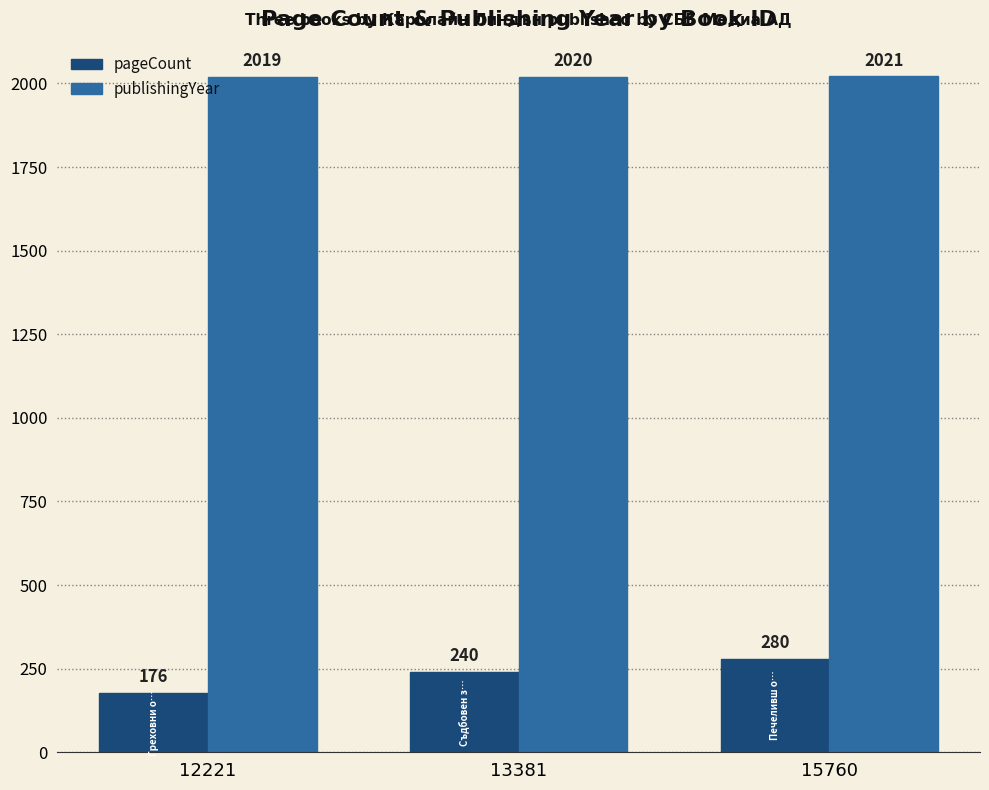

The value of publishingYear at 13381 is 750. True or false?

False